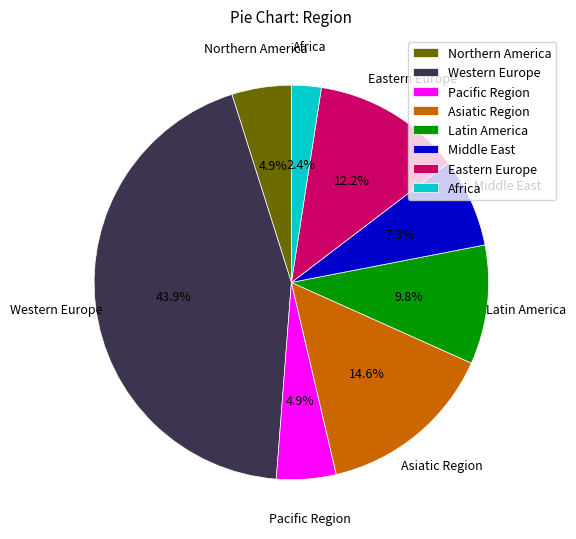

True or false: Northern America accounts for 16% of the total.

False